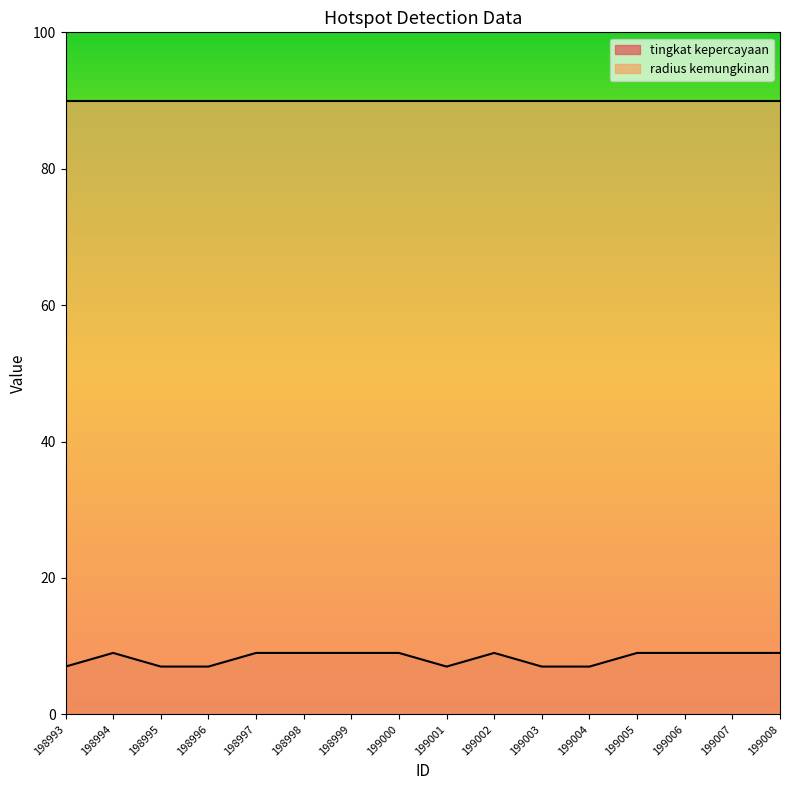

How many lines are shown in the chart?

2